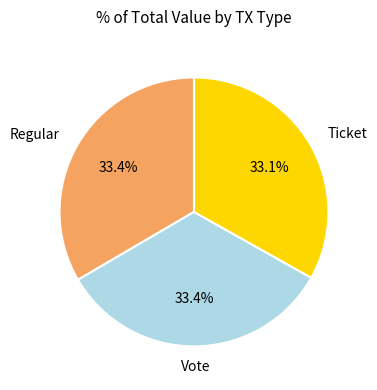

Does any single category account for the majority?

No